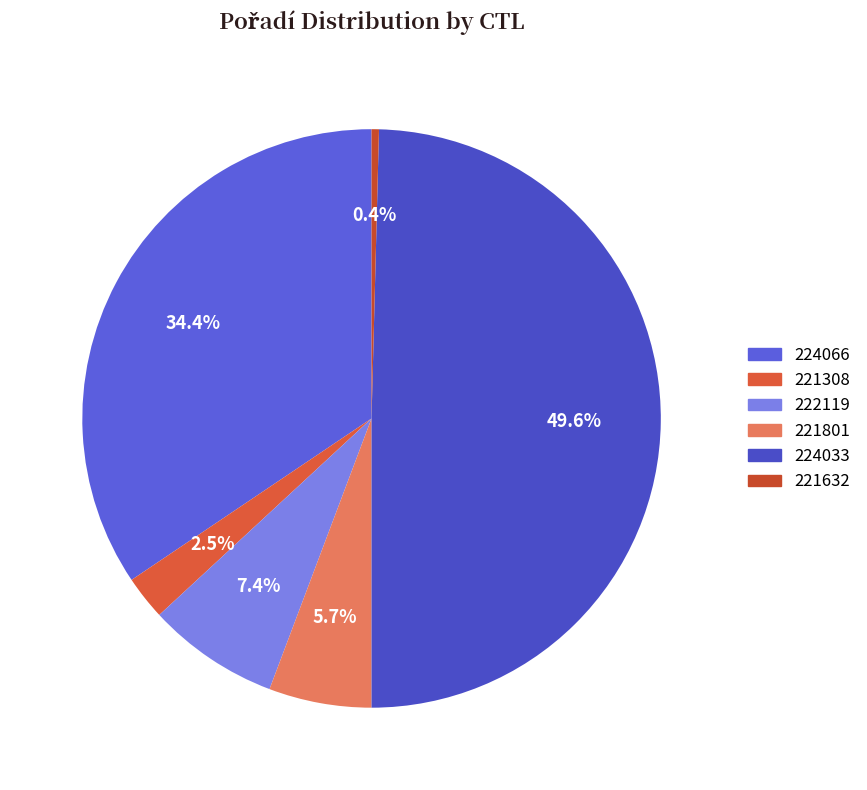

Approximately how many times larger is the value at 221308 compared to 221801?

0.4